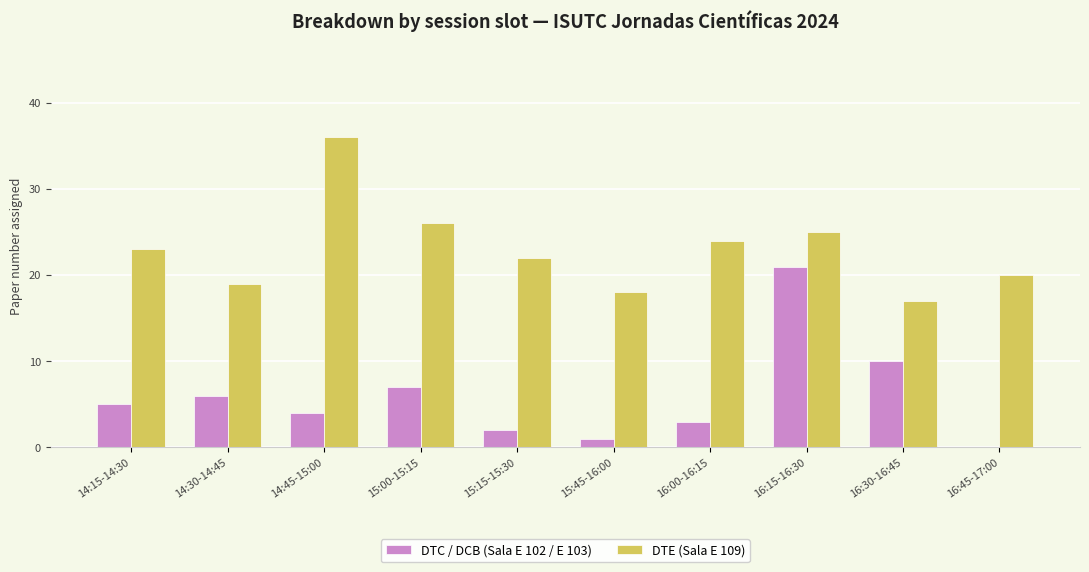

At which category is the sum across all series the highest?

16:15-16:30